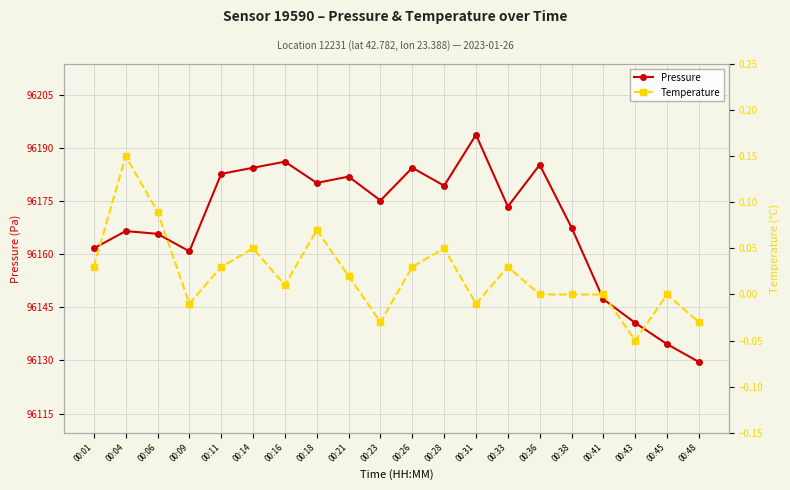

The Pressure series shows 131495.9 at 00:36. True or false?

False